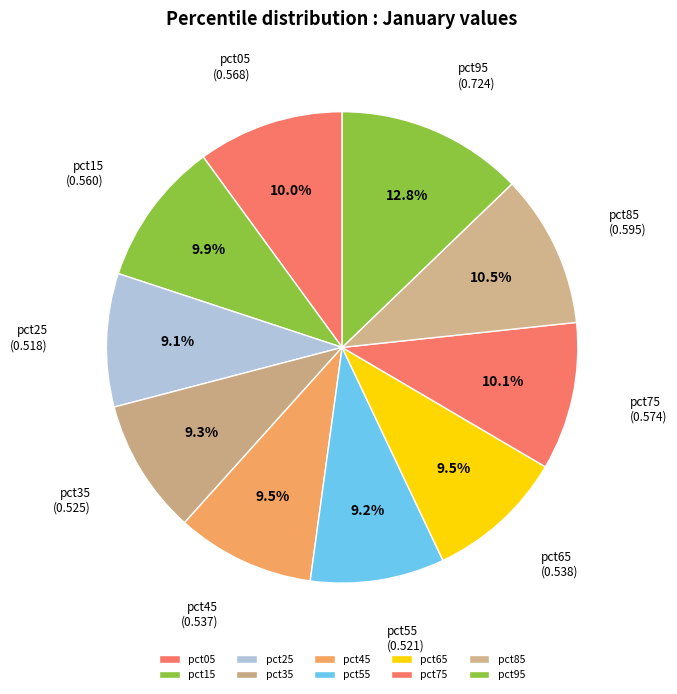

Is there a majority slice in this chart?

No